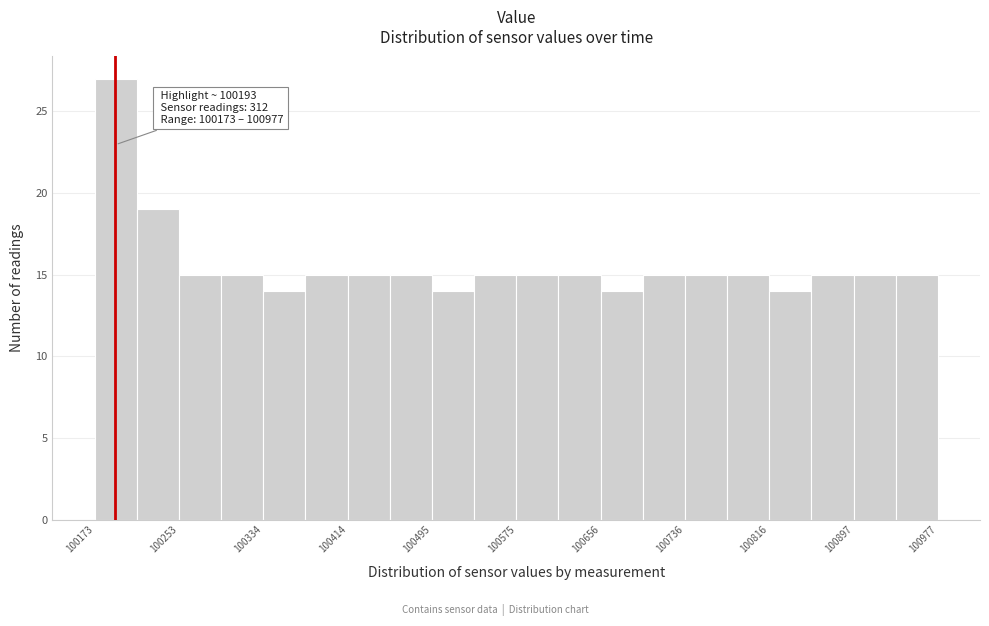

Over which range of the x-axis is the bar tallest?

100170 to 100210